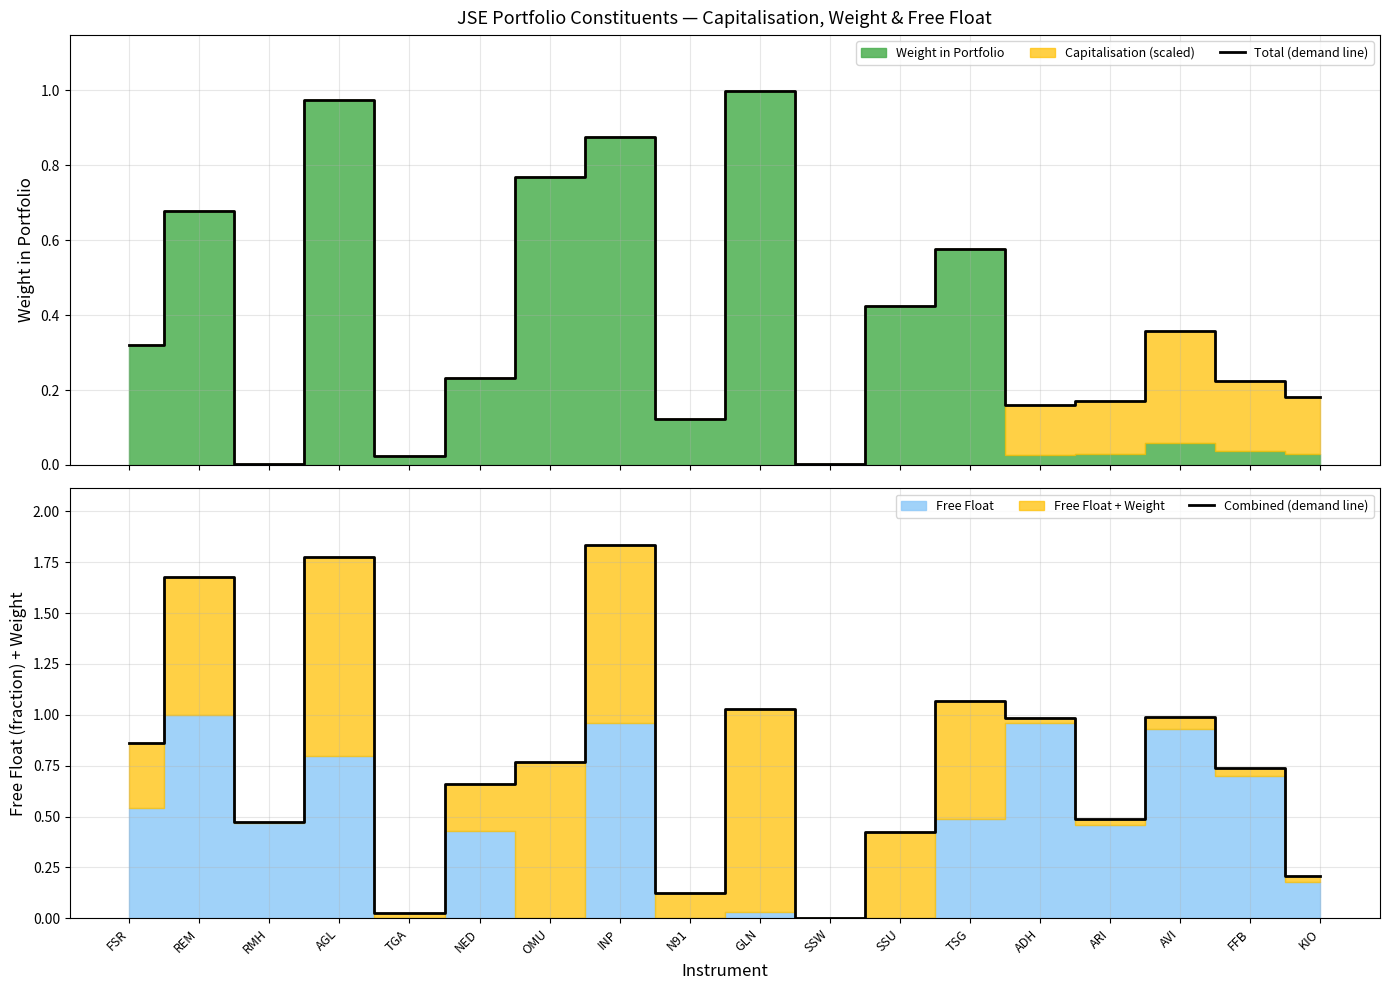

The Combined (demand line) series shows 0.2 at N91. True or false?

False